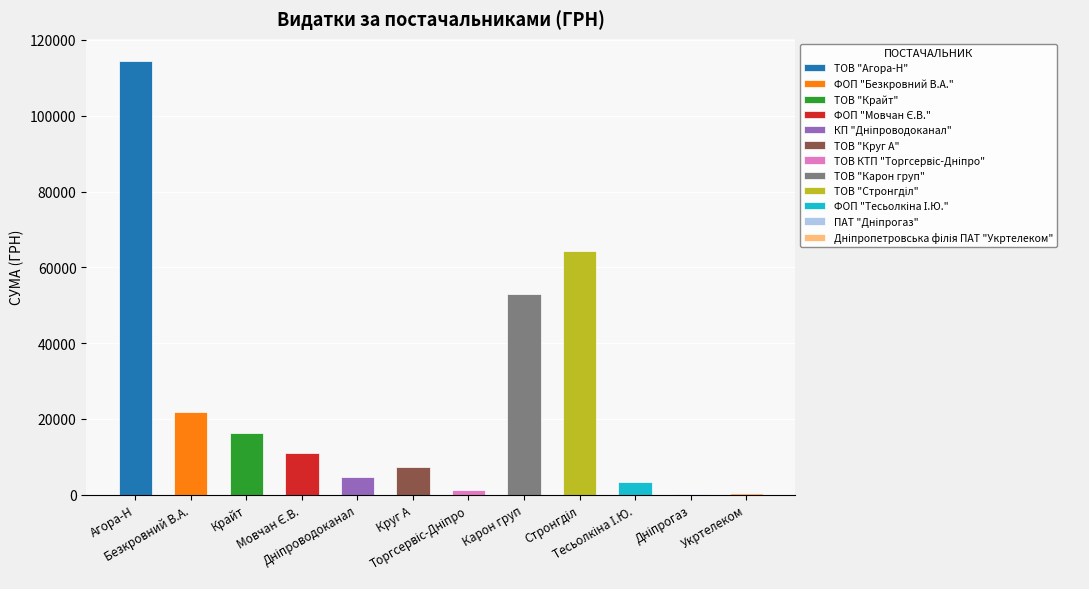

What is the difference between the maximum and minimum values?

114391.2